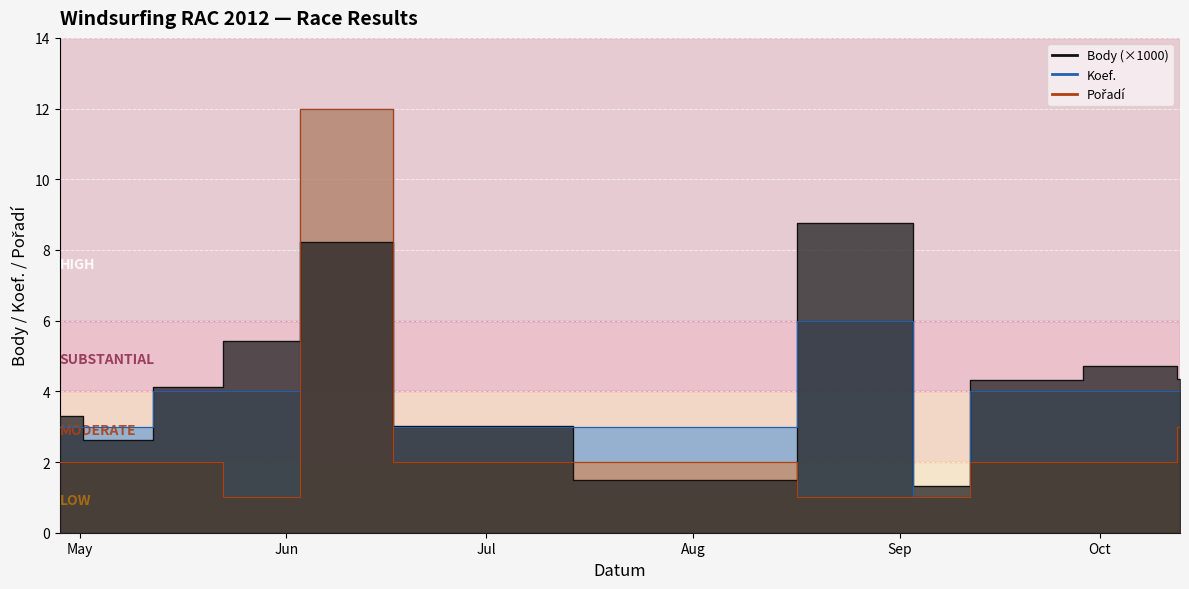

True or false: Pořadí has a value of 2.0 at 2012-05-05.

True